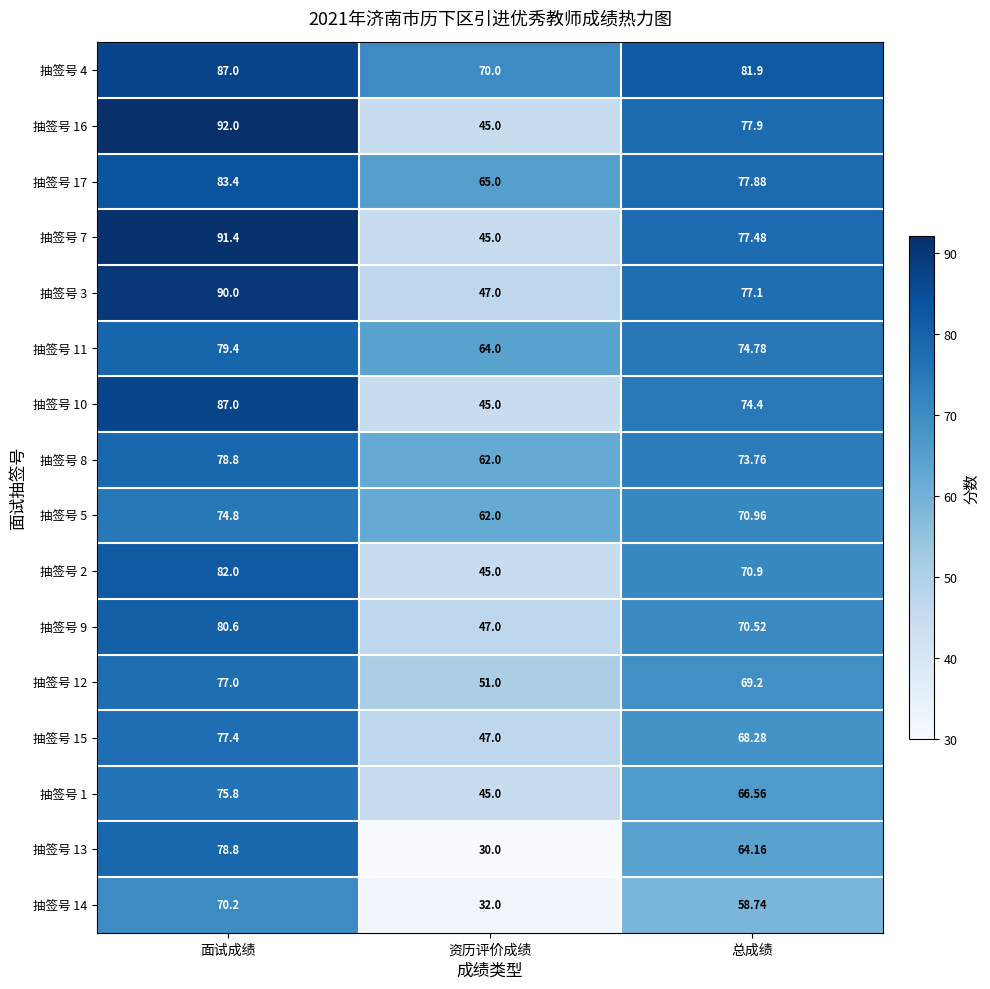

Where is 抽签号 2 nearest to the value 63?

总成绩